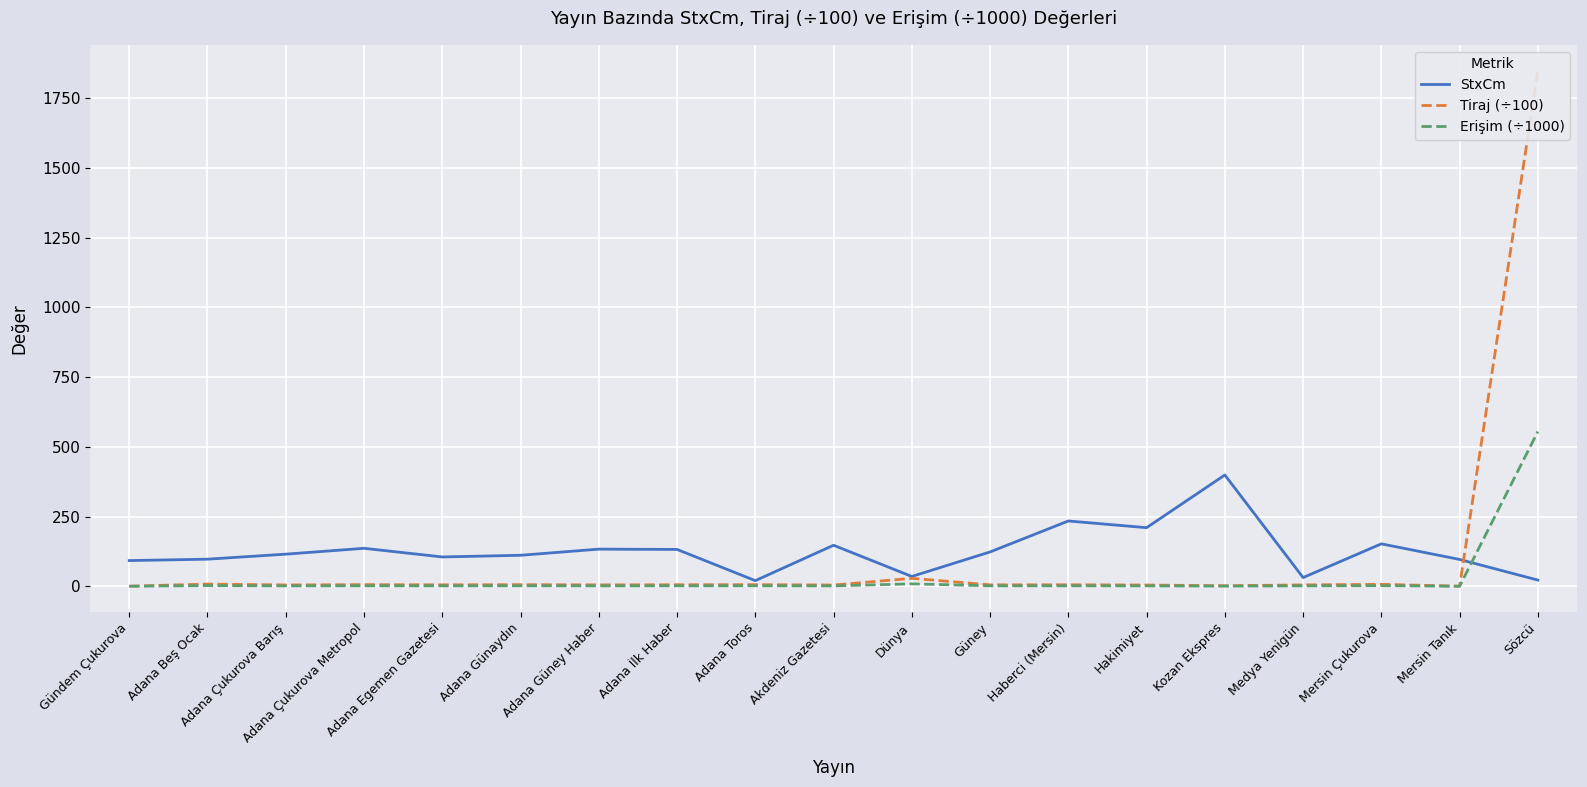

Reading right to left, transcribe all the data shown in this chart.

StxCm: Sözcü=22.0	Mersin Tanık=96.0	Mersin Çukurova=152.0	Medya Yenigün=31.0	Kozan Ekspres=399.0	Hakimiyet=210.0	Haberci (Mersin)=234.0	Güney=123.0	Dünya=35.0	Akdeniz Gazetesi=147.0	Adana Toros=20.0	Adana İlk Haber=132.0	Adana Güney Haber=133.0	Adana Günaydın=111.0	Adana Egemen Gazetesi=105.0	Adana Çukurova Metropol=136.0	Adana Çukurova Barış=115.0	Adana Beş Ocak=97.0	Gündem Çukurova=92.0
Tiraj (÷100): Sözcü=1849.6	Mersin Tanık=0.0	Mersin Çukurova=6.8	Medya Yenigün=4.7	Kozan Ekspres=1.6	Hakimiyet=4.3	Haberci (Mersin)=5.1	Güney=4.9	Dünya=28.3	Akdeniz Gazetesi=4.2	Adana Toros=5.6	Adana İlk Haber=5.2	Adana Güney Haber=4.8	Adana Günaydın=5.5	Adana Egemen Gazetesi=4.9	Adana Çukurova Metropol=5.6	Adana Çukurova Barış=4.5	Adana Beş Ocak=7.8	Gündem Çukurova=0.0
Erişim (÷1000): Sözcü=554.9	Mersin Tanık=0.0	Mersin Çukurova=2.1	Medya Yenigün=1.4	Kozan Ekspres=0.5	Hakimiyet=1.3	Haberci (Mersin)=1.5	Güney=1.5	Dünya=8.5	Akdeniz Gazetesi=1.3	Adana Toros=1.7	Adana İlk Haber=1.6	Adana Güney Haber=1.4	Adana Günaydın=1.7	Adana Egemen Gazetesi=1.5	Adana Çukurova Metropol=1.7	Adana Çukurova Barış=1.3	Adana Beş Ocak=2.3	Gündem Çukurova=0.0